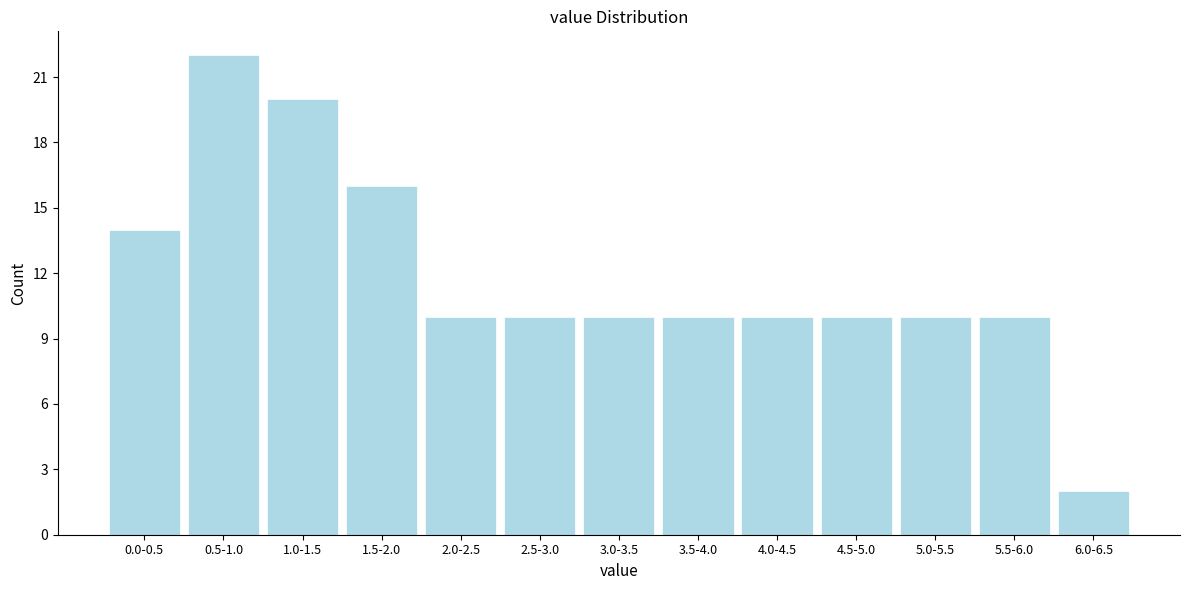

Reading left to right, extract all data points from this chart.

14	22	20	16	10	10	10	10	10	10	10	10	2